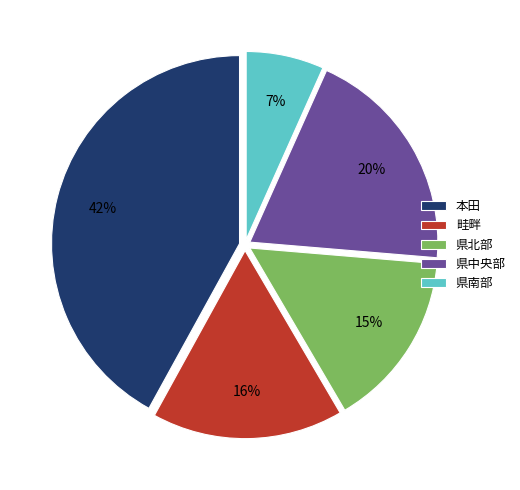

Which slice is the smallest?

県南部